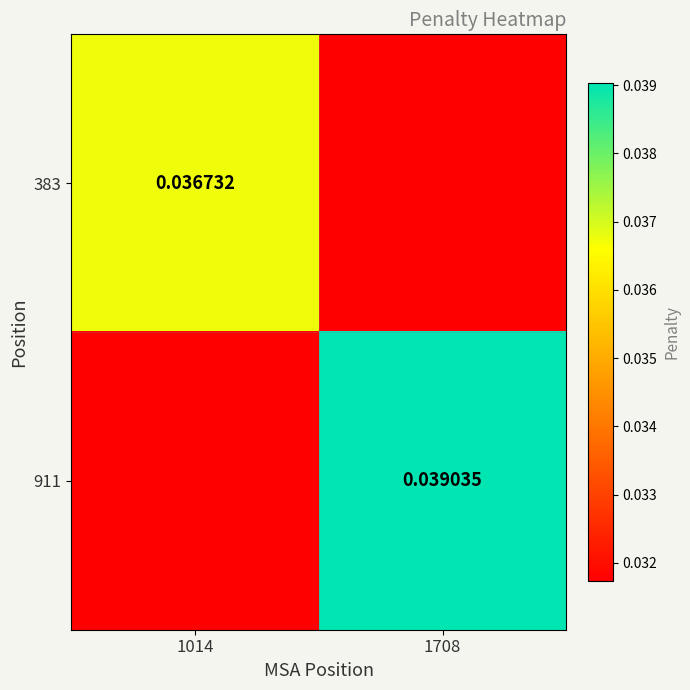

Rank the series by their maximum value, from highest to lowest.

911, 383